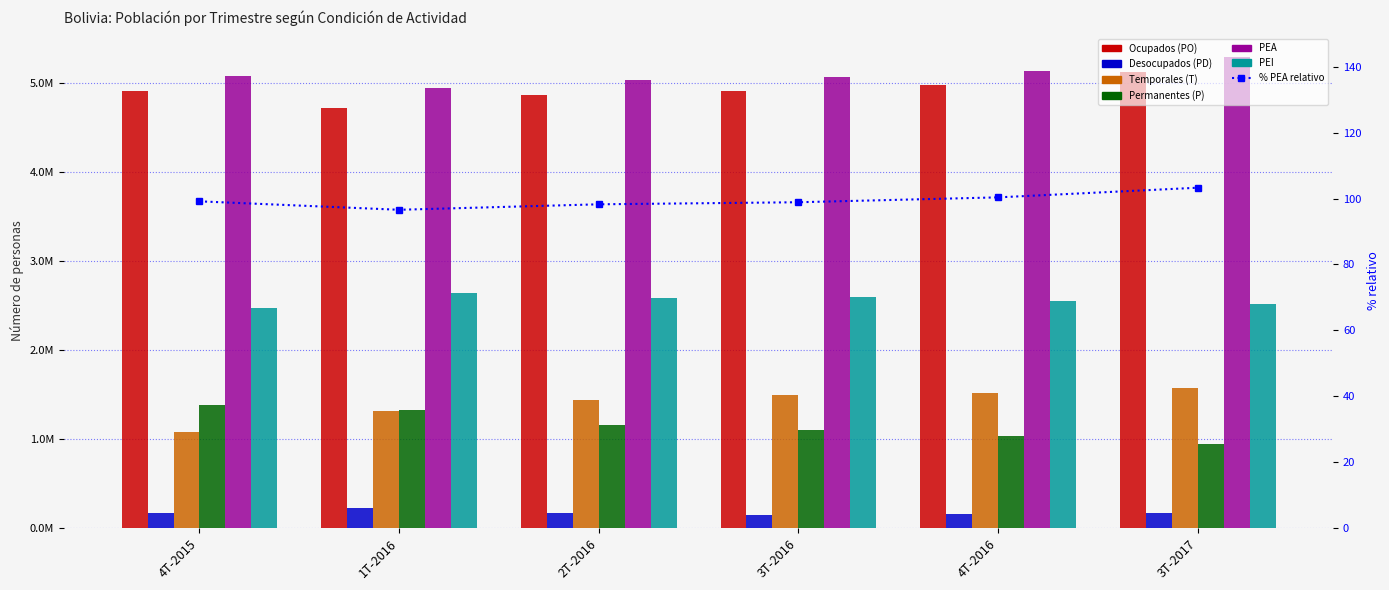

Which series has the widest spread of values?

Temporales (T)